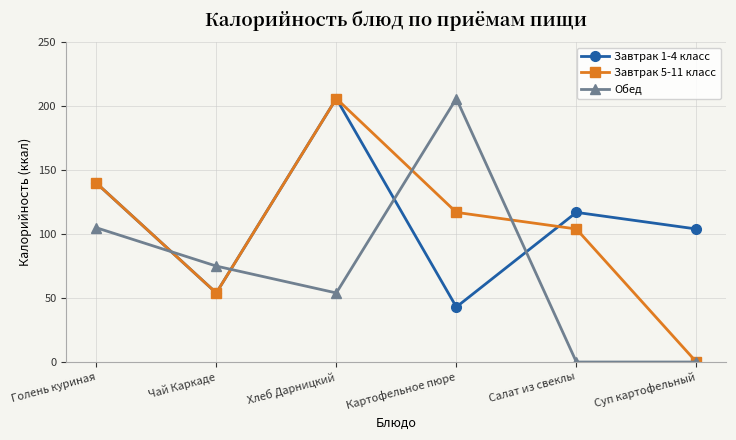

What is the sum of the Обед values at Хлеб Дарницкий and Голень куриная?

159